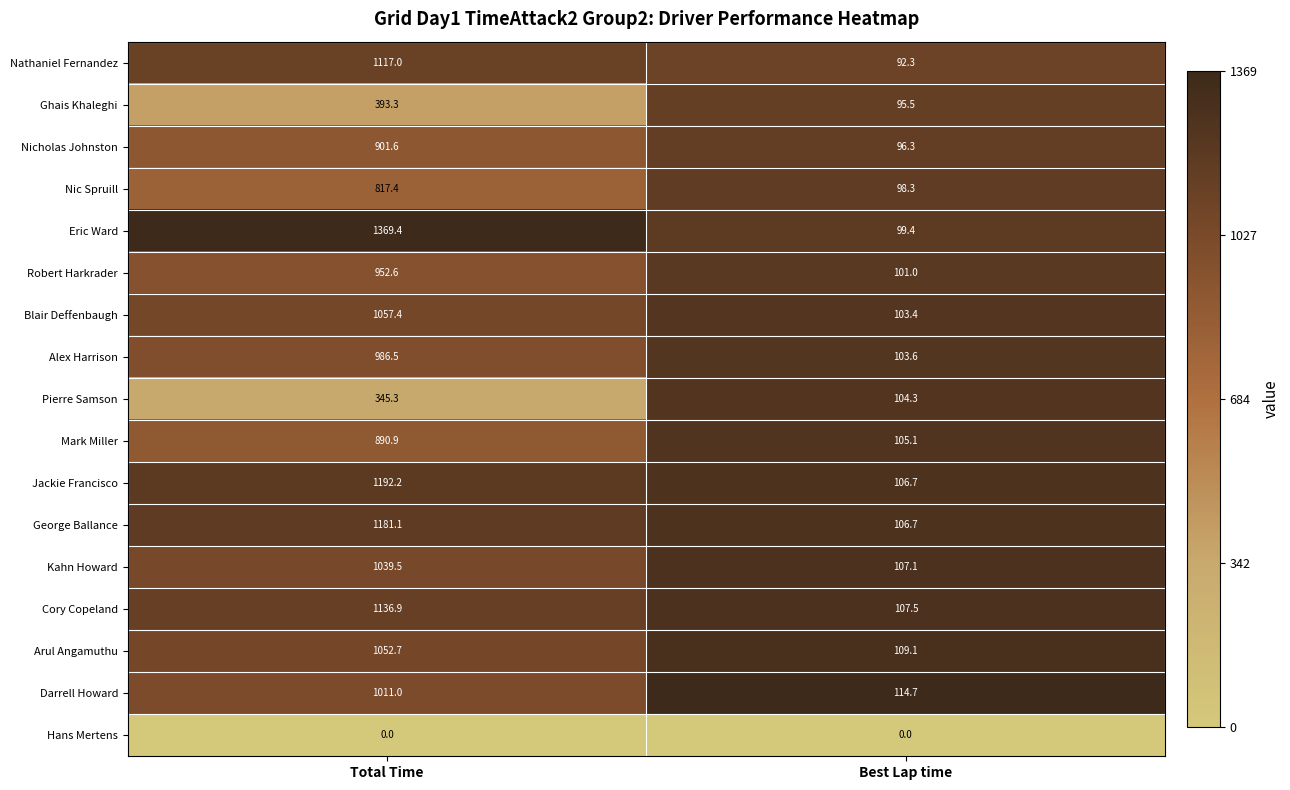

Between Total Time and Best Lap time, which series saw the biggest shift?

Eric Ward